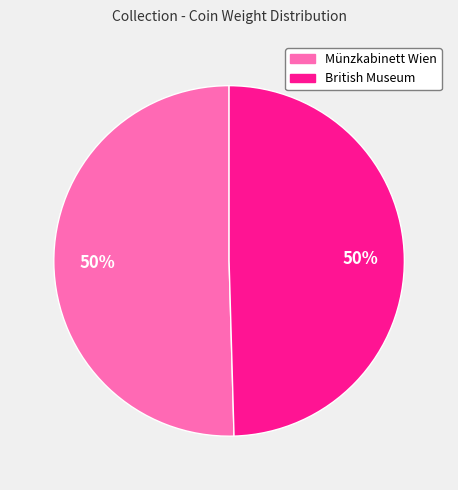

How many slices are in this pie chart?

2